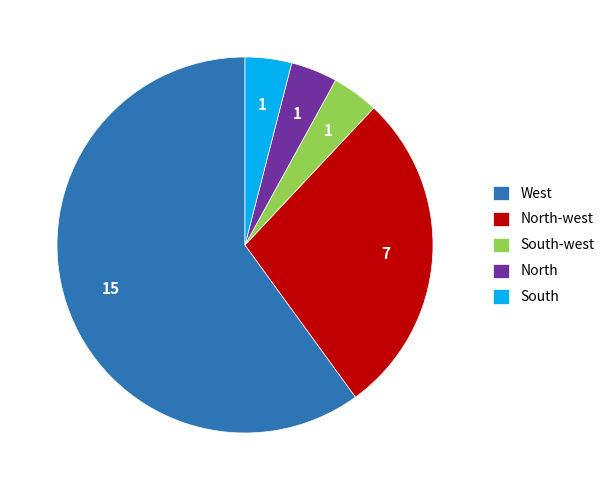

Which slice is the largest?

West